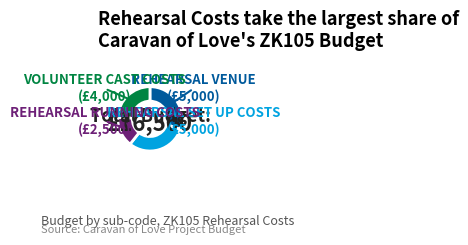

Is the sum of REHEARSAL RUNNING COSTS and VOLUNTEER CAST COSTS greater than half?

No